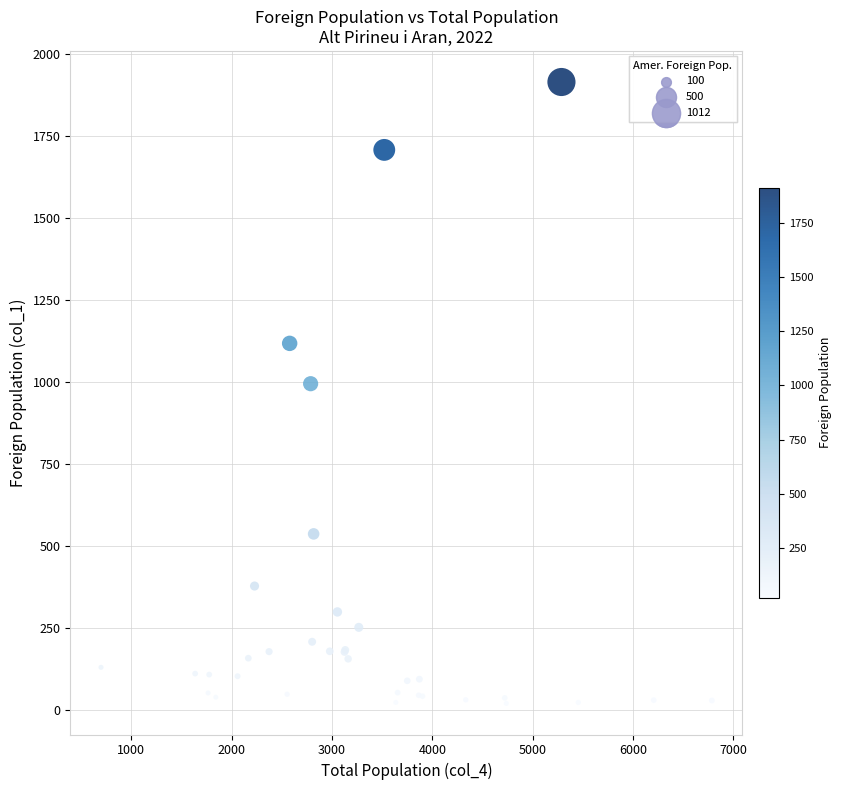

What Y value in the scatter plot is closest to 966?

994